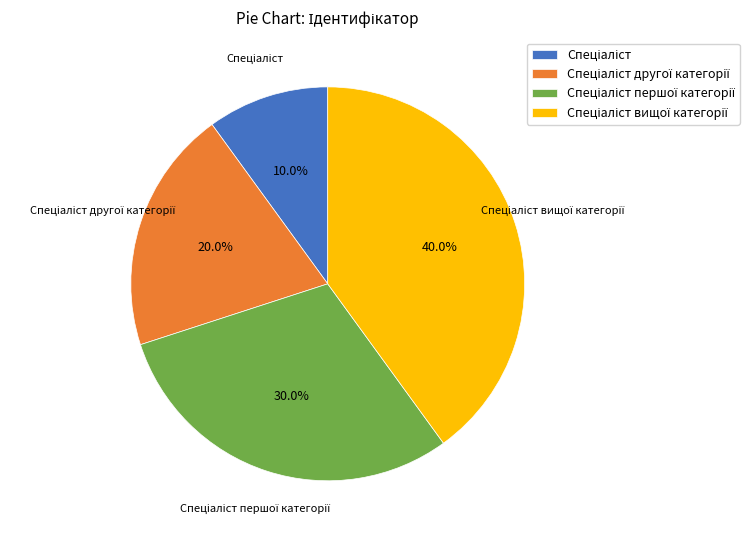

Is there any slice that represents more than half of the pie?

No